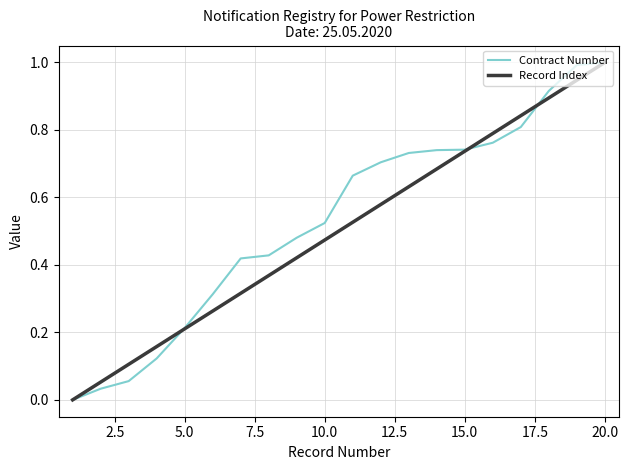

What is the maximum value shown in the chart?

1.0